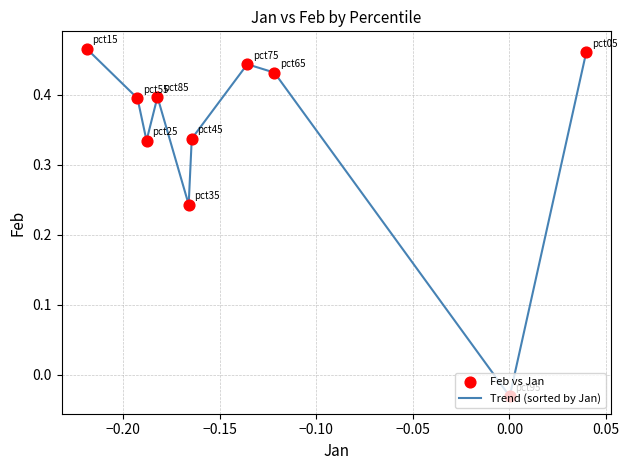

Does the chart have visible grid lines?

Yes